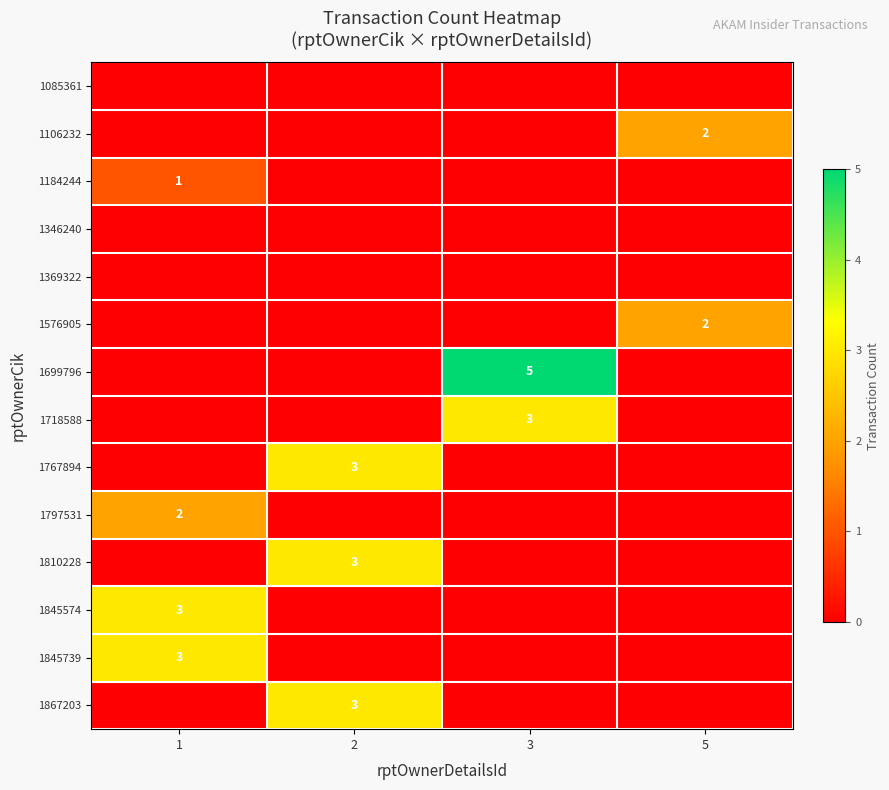

Is it true that 1797531 equals 2 at 1?

True